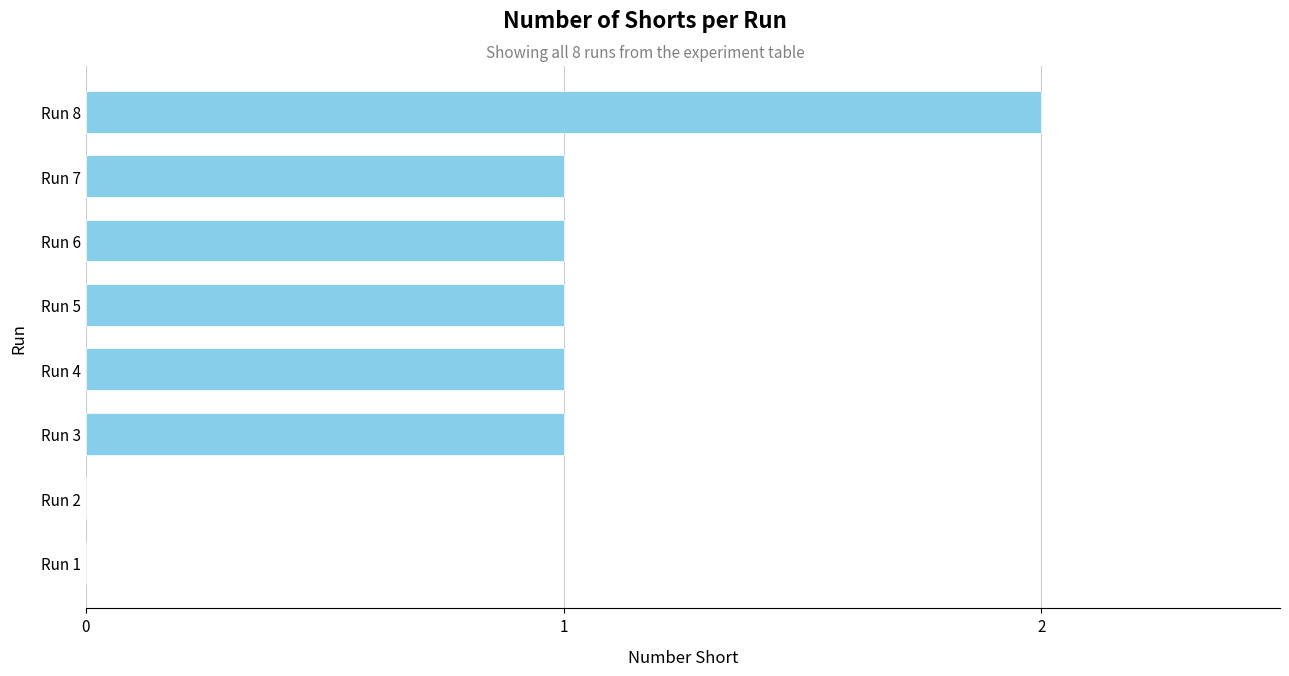

What is the sum of all values?

7